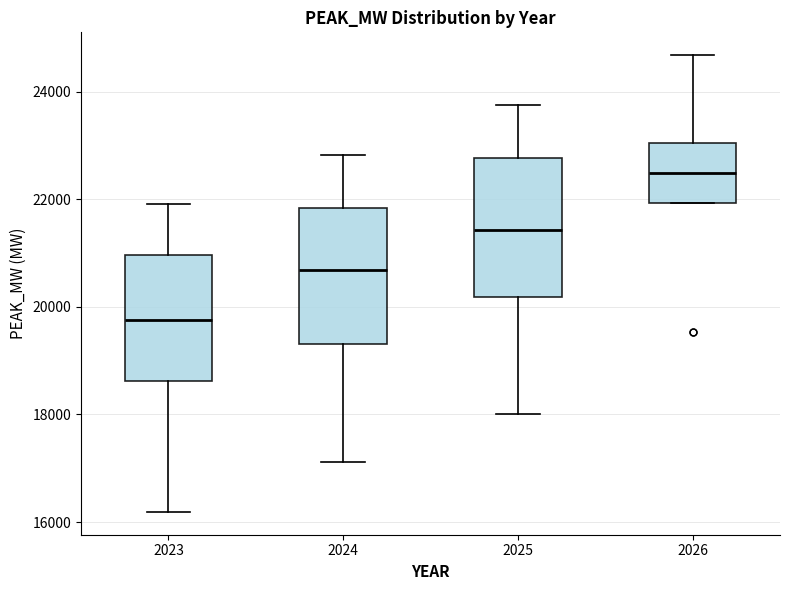

Which box has the highest median line?

2026